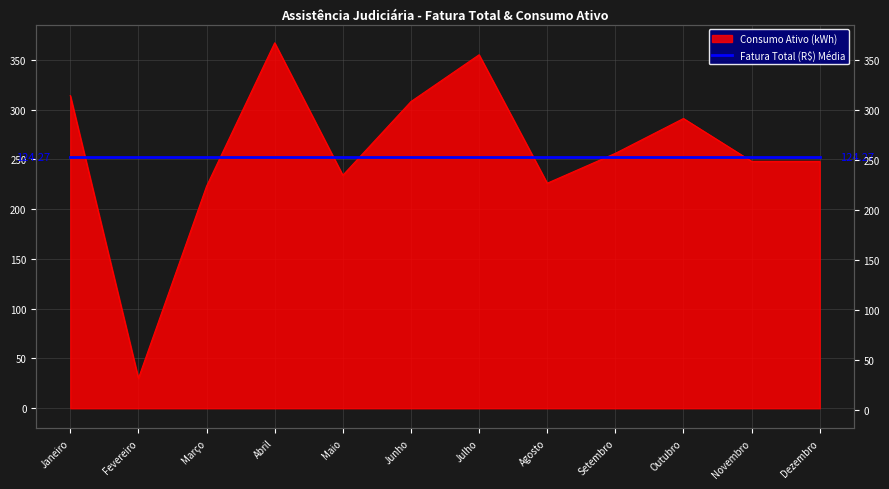

Read the value at Maio, to the nearest 50.

250